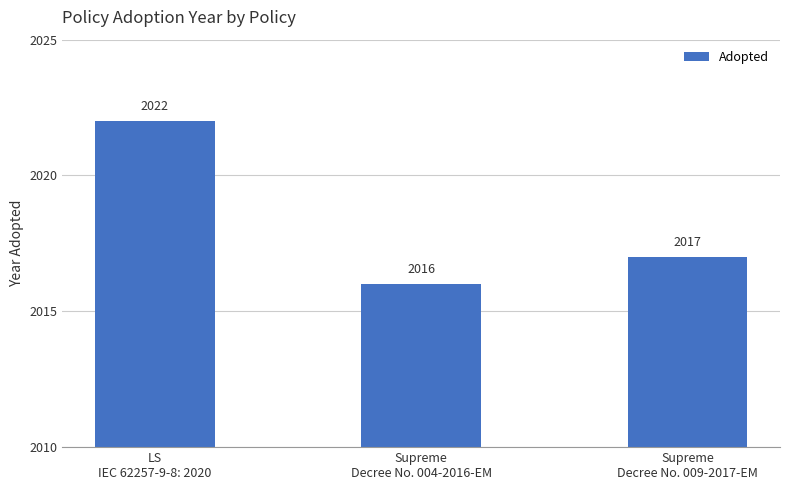

Reading left to right, what are all the values shown in this chart?

LS
IEC 62257-9-8: 2020=2022	Supreme
Decree No. 004-2016-EM=2016	Supreme
Decree No. 009-2017-EM=2017